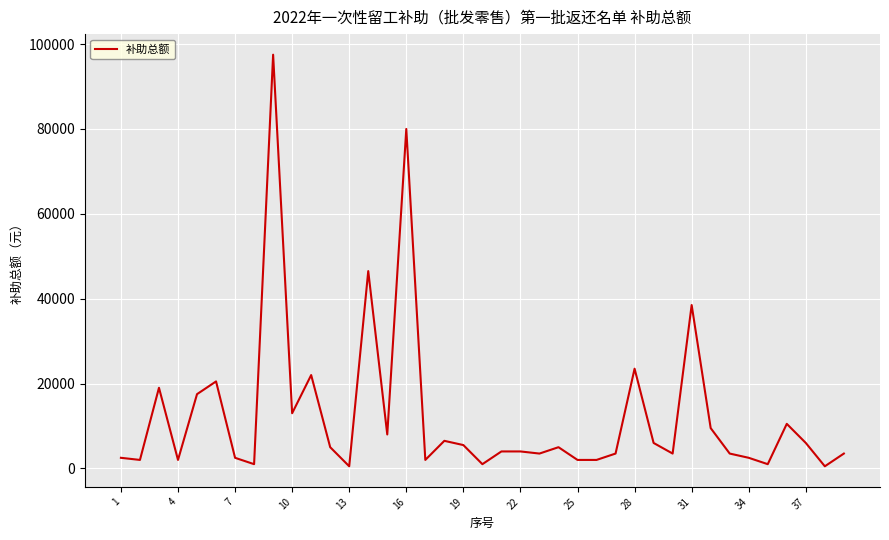

What is the maximum value shown in the chart?

97500